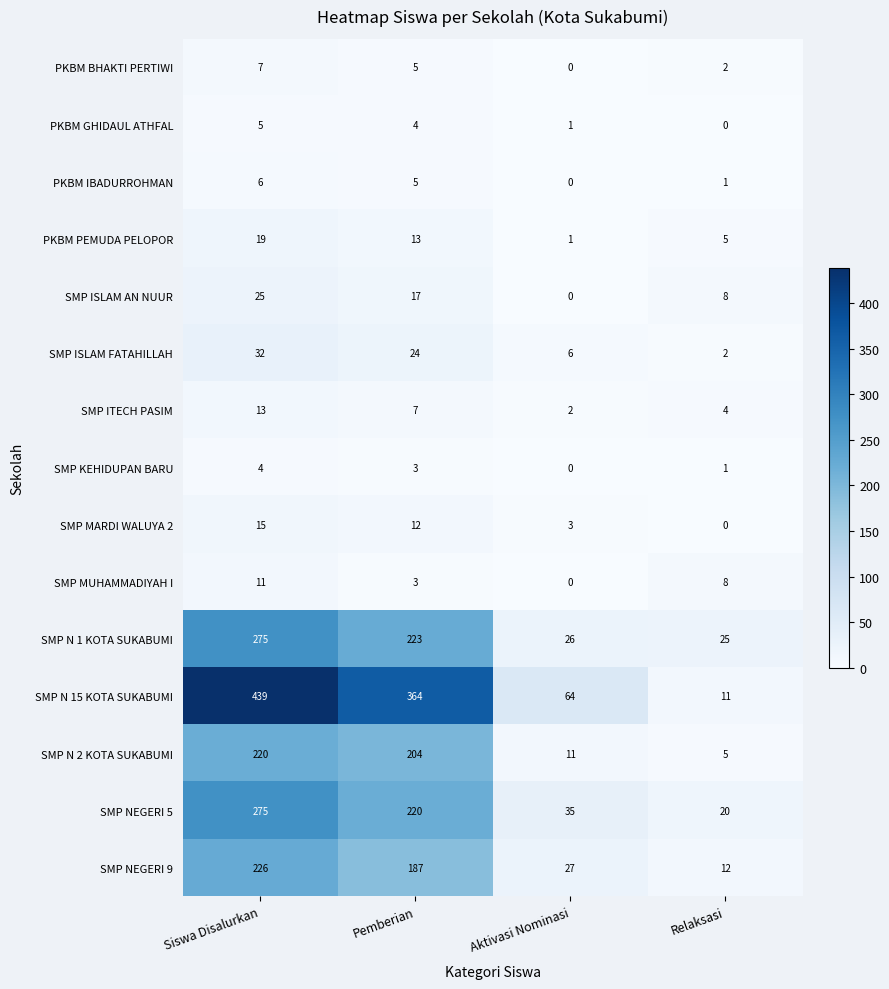

At which label is SMP MARDI WALUYA 2 closest to 7?

Aktivasi Nominasi